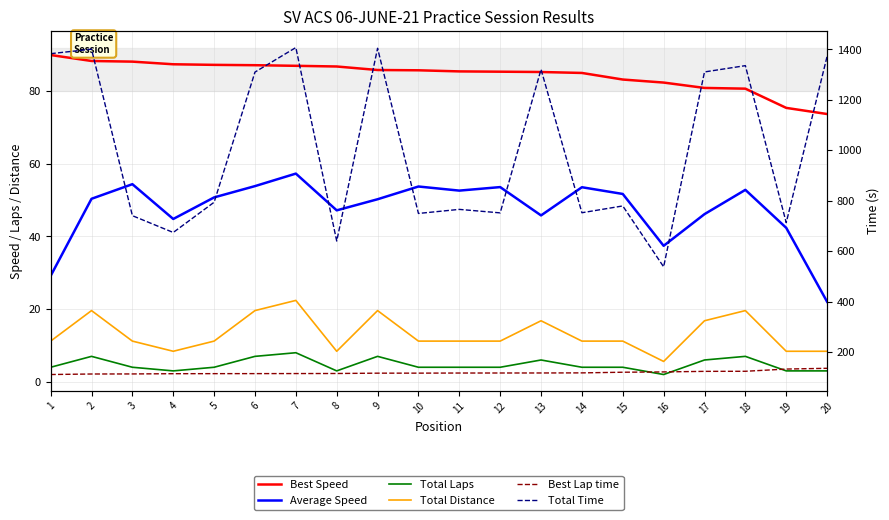

What is the minimum value shown in the chart?

2.0